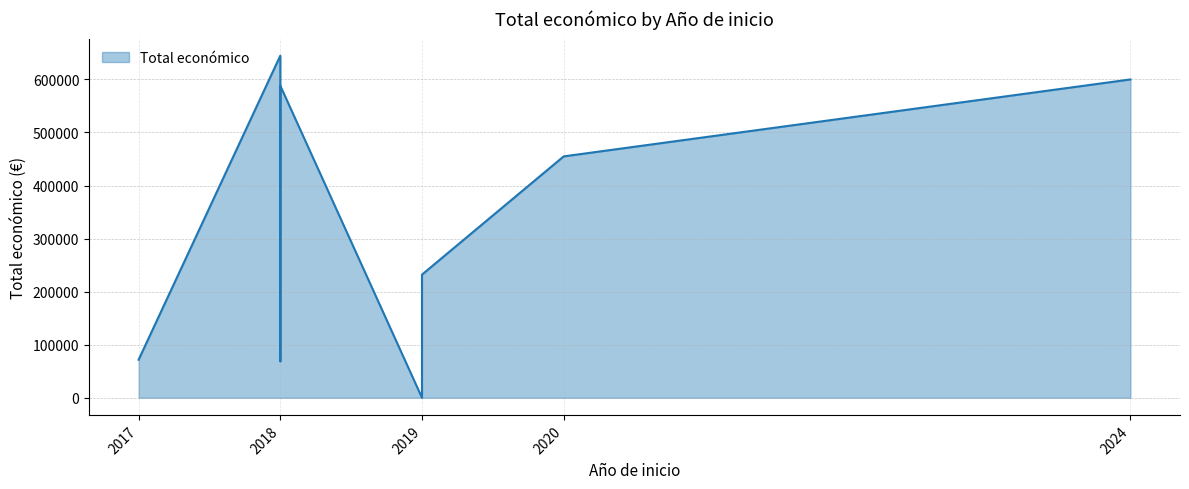

The chart shows a value of 588146 at 2018. True or false?

True